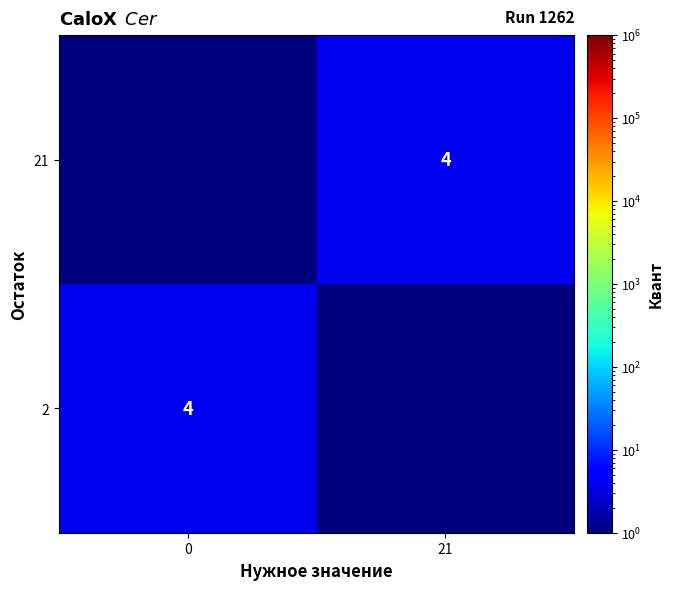

The 21 series shows 1.7 at 21. True or false?

False